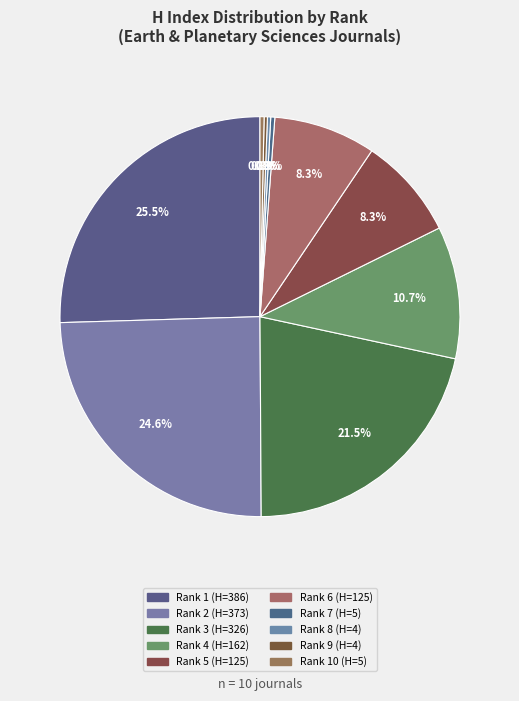

Which category has the biggest portion of the pie?

Rank 1